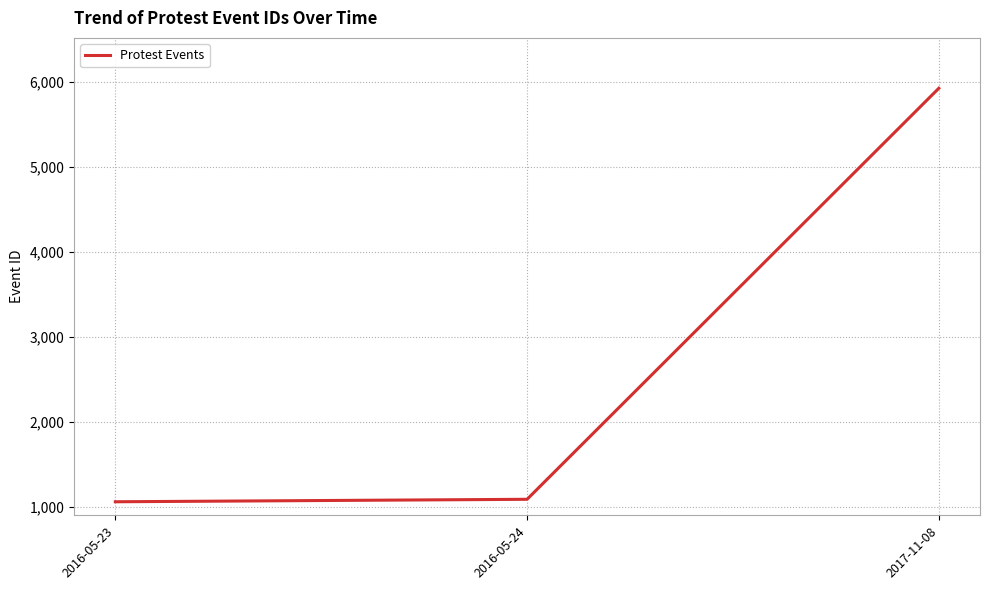

The value at 2017-11-08 is 1804. True or false?

False